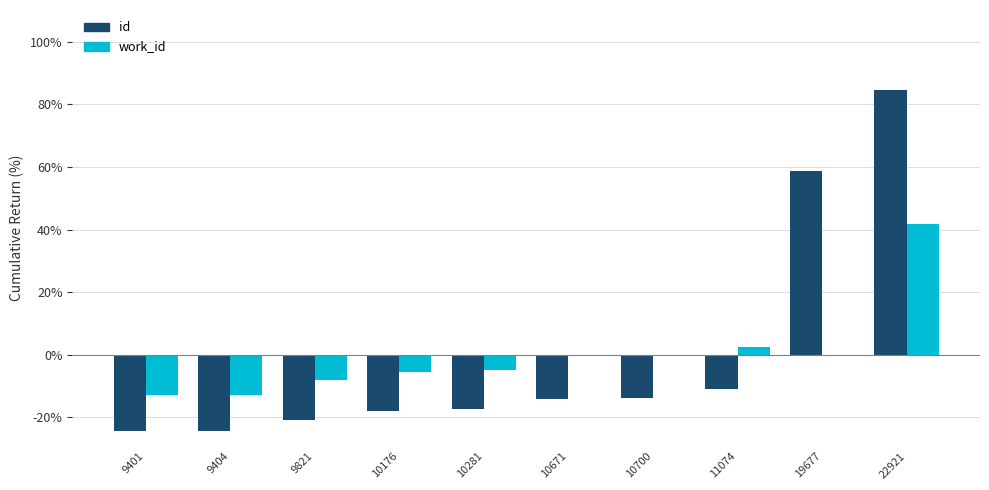

Which series changed the most between 19677 and 22921?

work_id